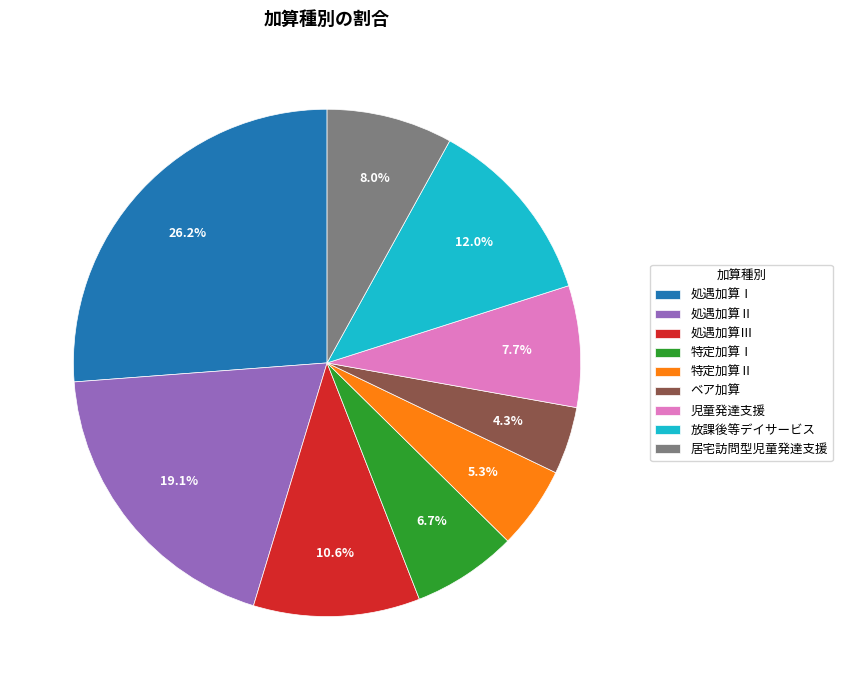

Combined, do 放課後等デイサービス and 処遇加算Ⅱ account for over 50%?

No